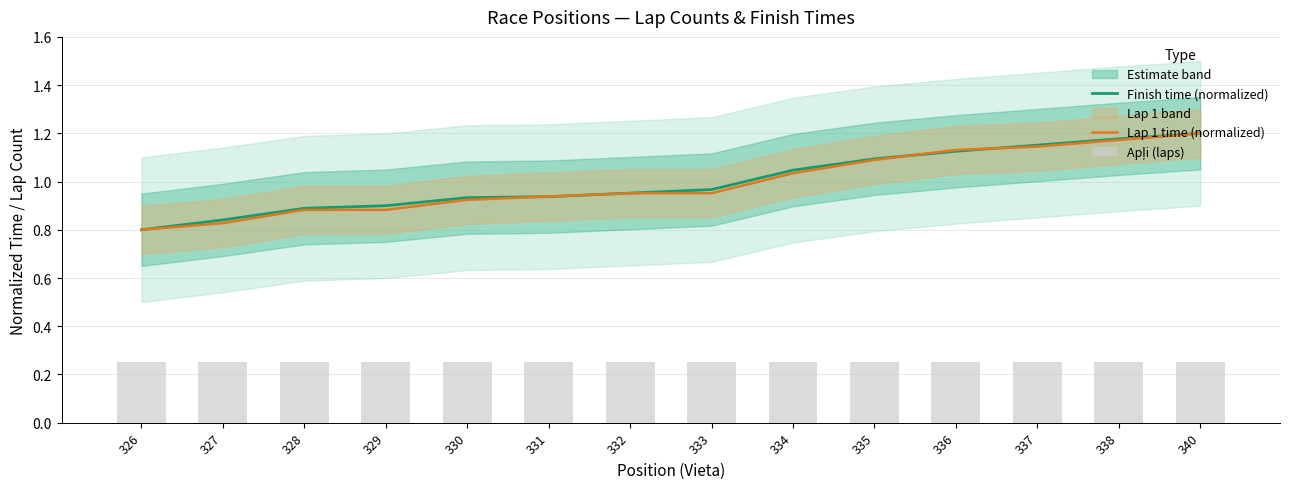

At how many categories does at least one series exceed 1?

6